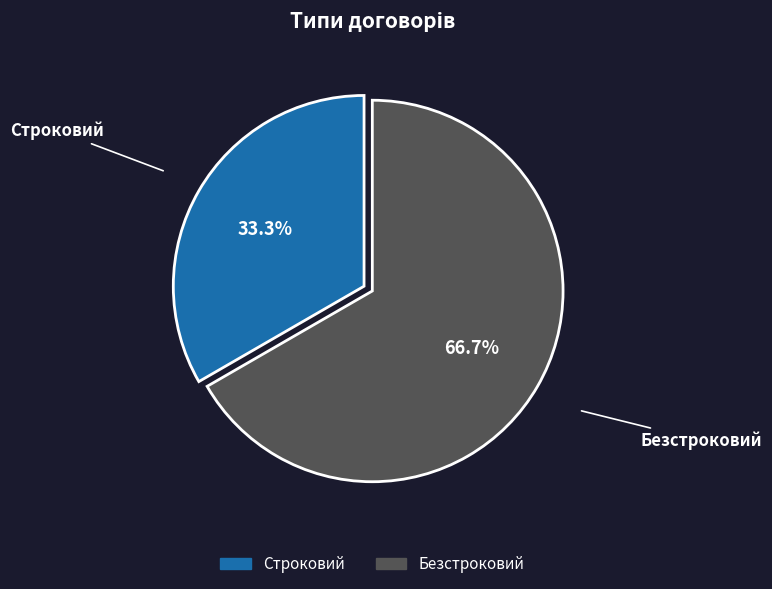

To the nearest percent, what is the combined percentage of Безстроковий and Строковий?

100%